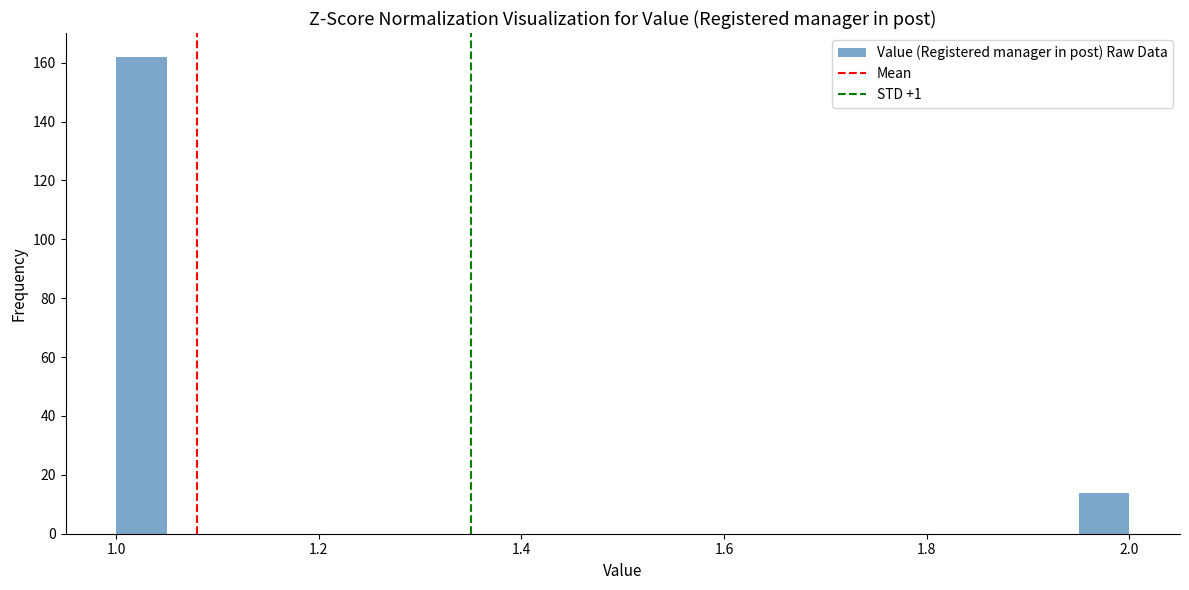

Read against the x-axis, roughly where is the centre of the tallest bar?

1.02